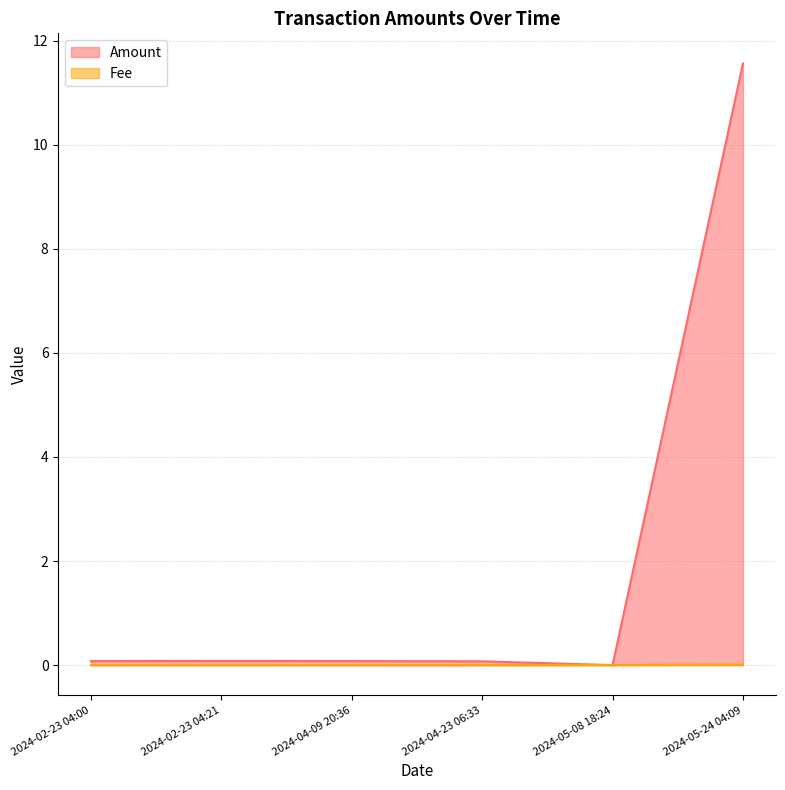

Reading left to right, extract all data points from this chart.

Amount: 0.1	0.1	0.1	0.1	0.0	11.6
Fee: 0.0	0.0	0.0	0.0	0.0	0.0